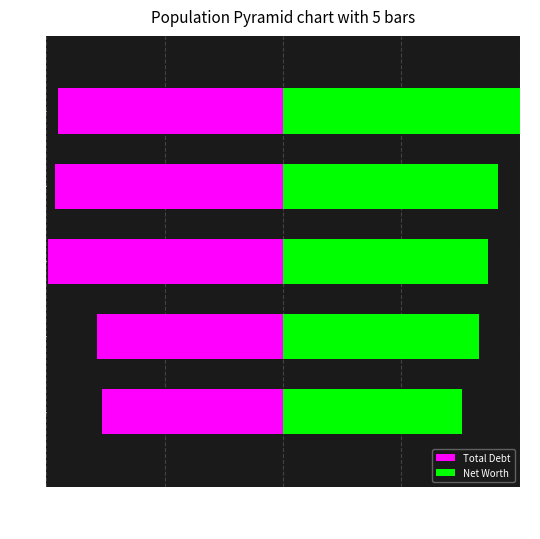

Which series changed the most between 2 and 3?

Net Worth